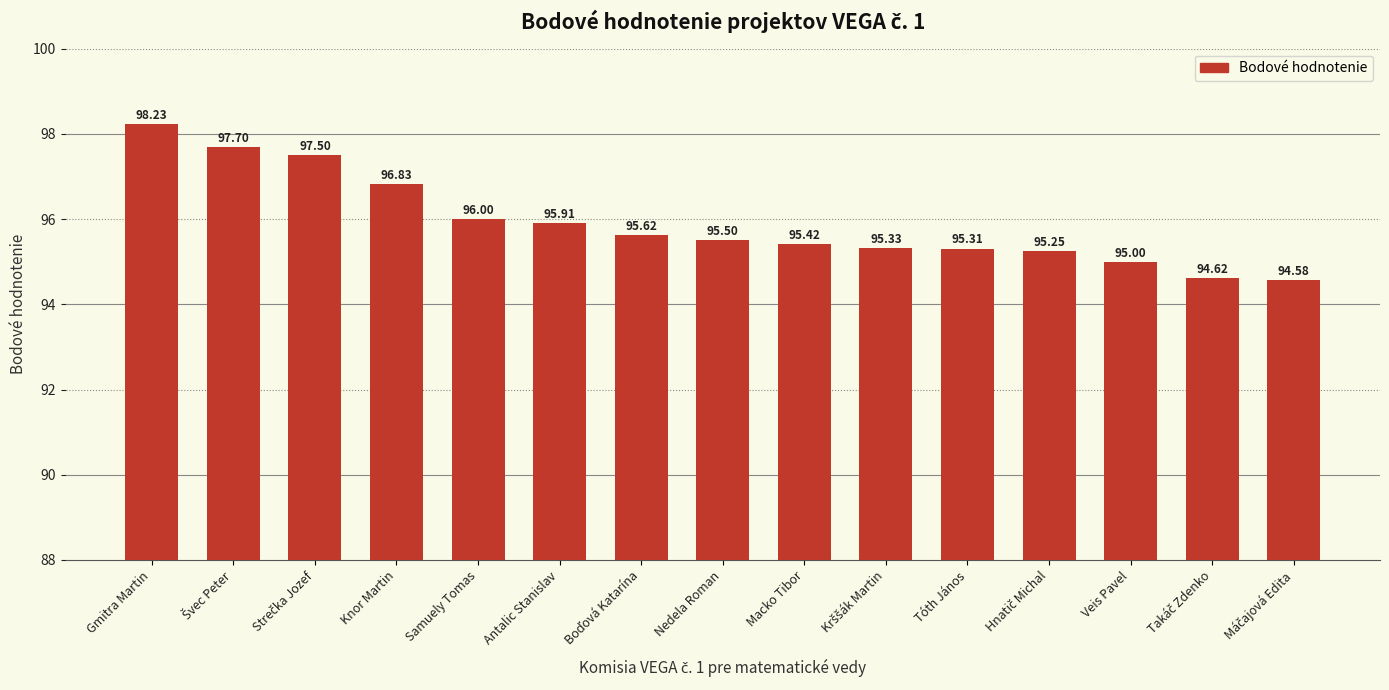

What is the average value?

95.9